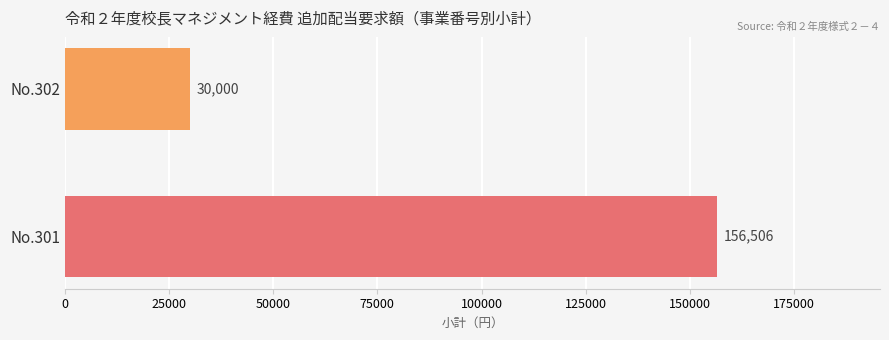

At which category does the chart reach its peak across all series?

No.301